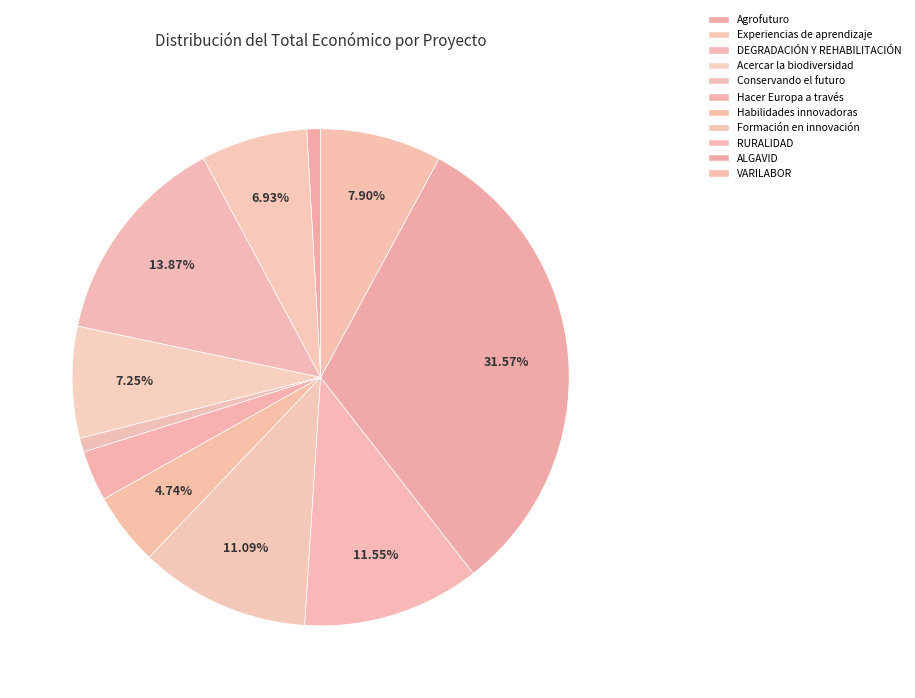

True or false: Agrofuturo accounts for 1% of the total.

True